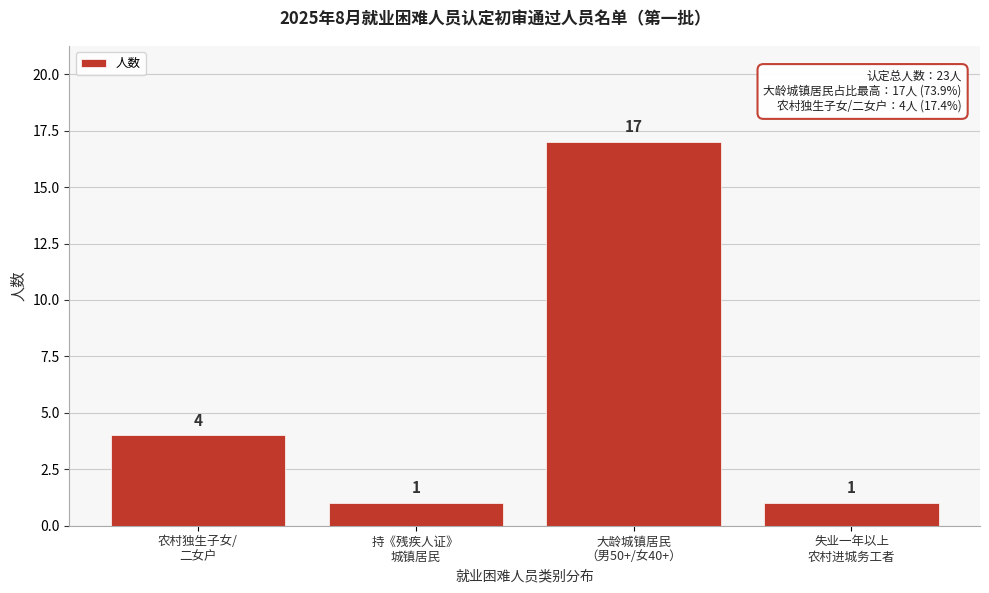

Reading left to right, transcribe all the data shown in this chart.

4	1	17	1